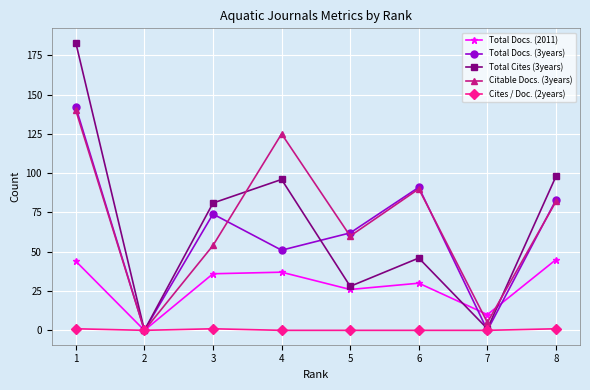

Read the Total Docs. (2011) value at 1.

44